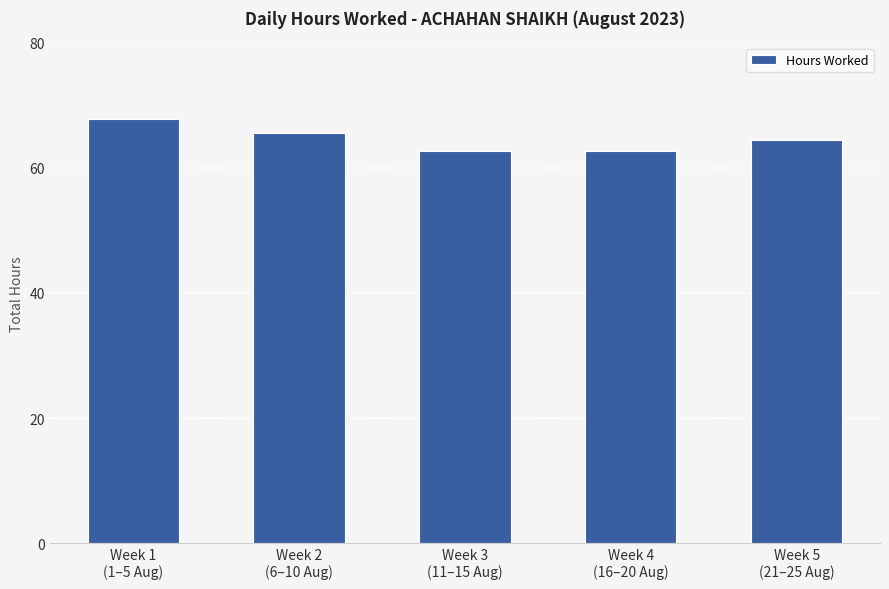

Does the chart contain any negative values?

No